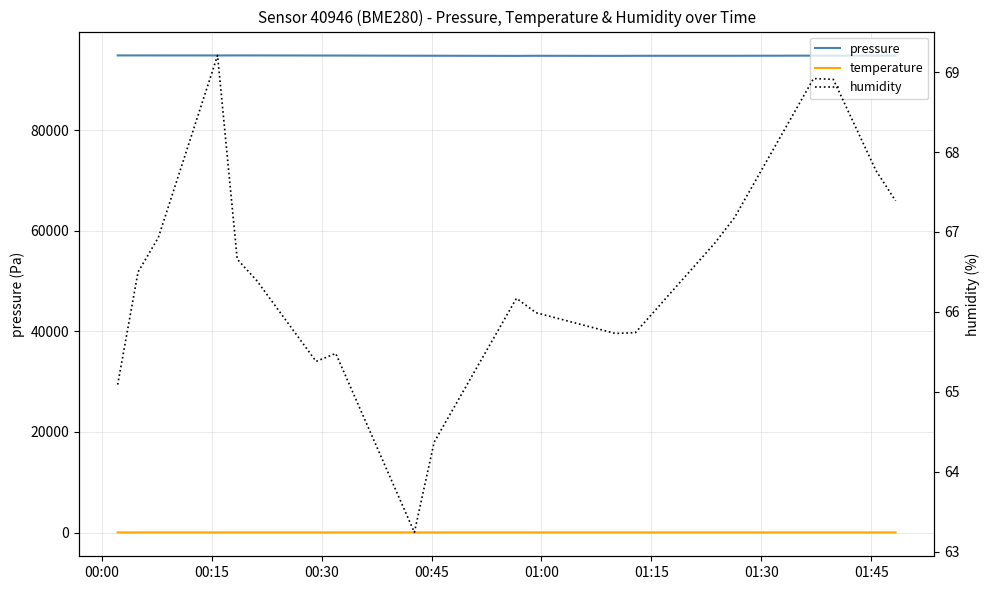

What is the value of the humidity point at the 11th from the left?

66.2